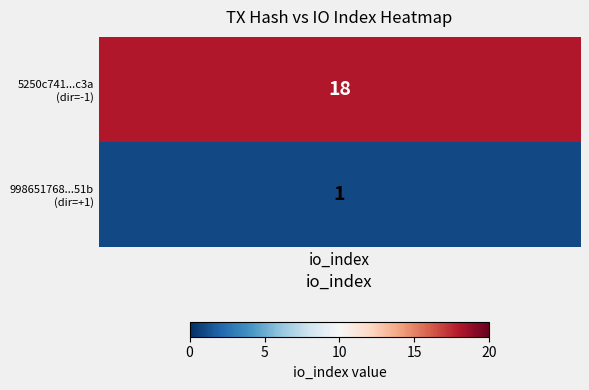

How many values in 5250c7416b203d5ecc0825e65fd42c5bf0f4c3a are above zero?

1